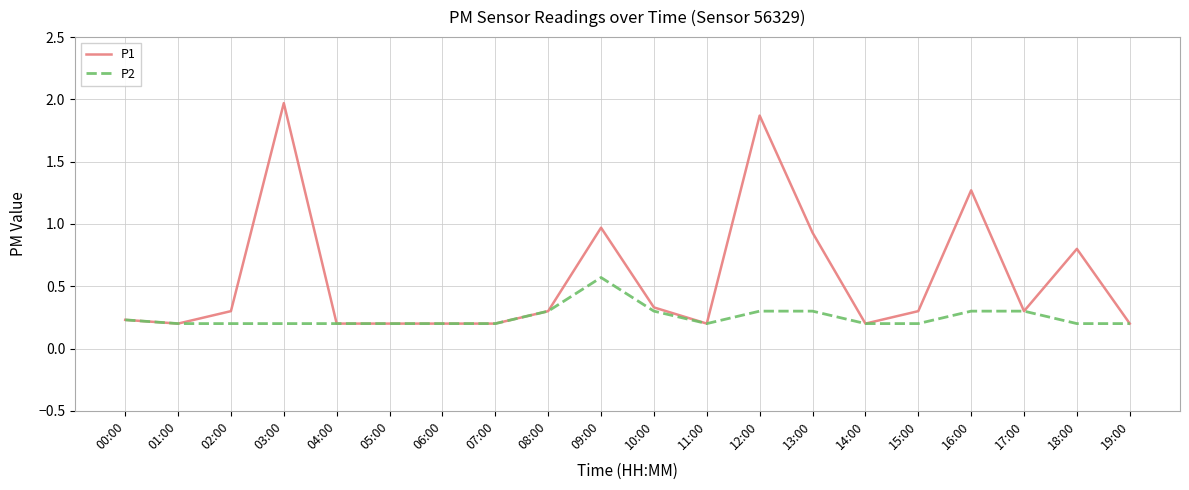

At which label is P1 closest to 1?

09:00